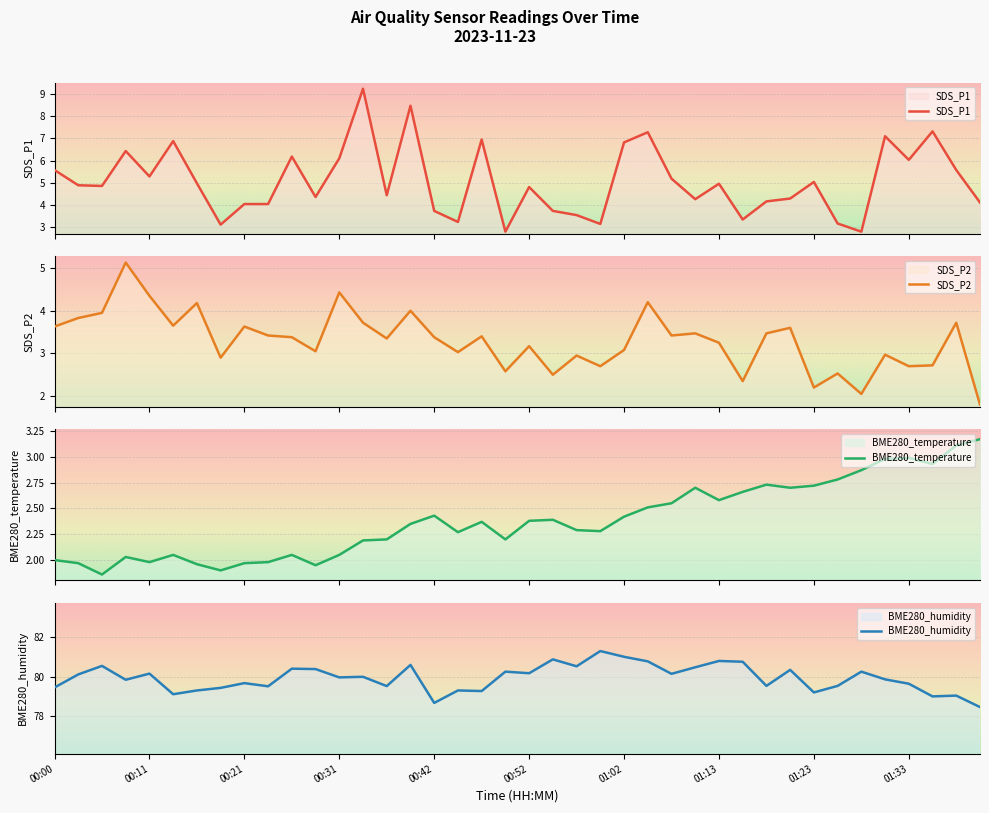

How many interior local peaks does the BME280_temperature series have?

9